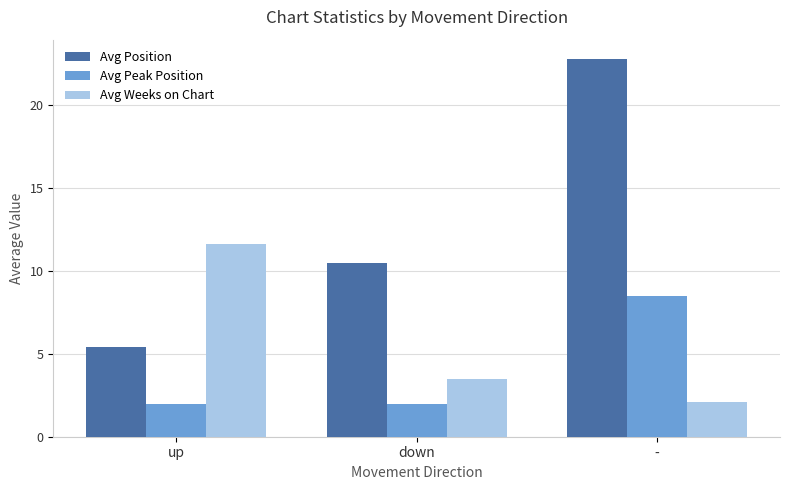

Reading left to right, what are all the values shown in this chart?

Avg Position: 5.4	10.5	22.8
Avg Peak Position: 2.0	2.0	8.5
Avg Weeks on Chart: 11.6	3.5	2.1